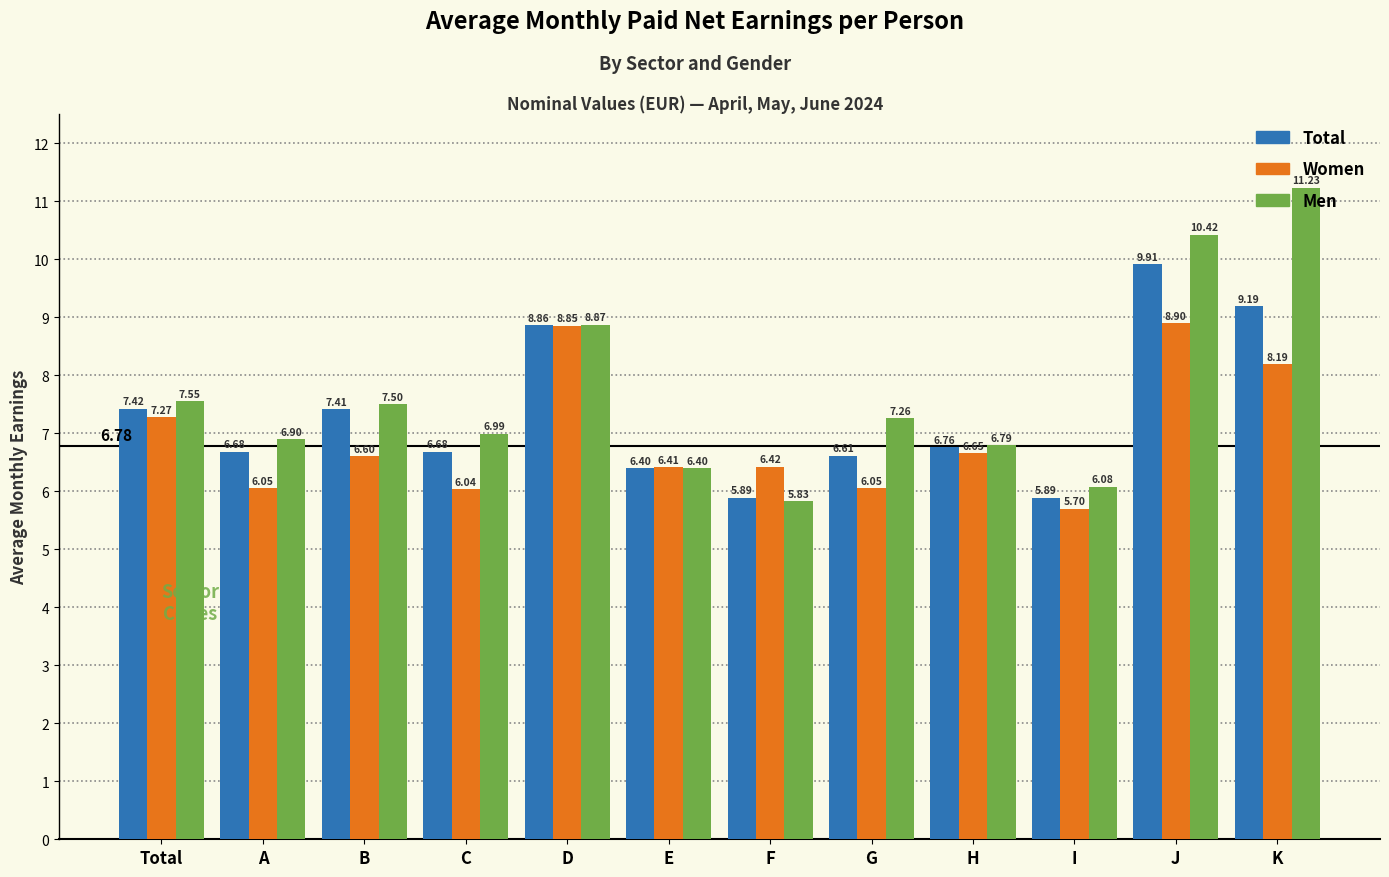

List the series in order of their overall mean, lowest first.

Women, Total, Men